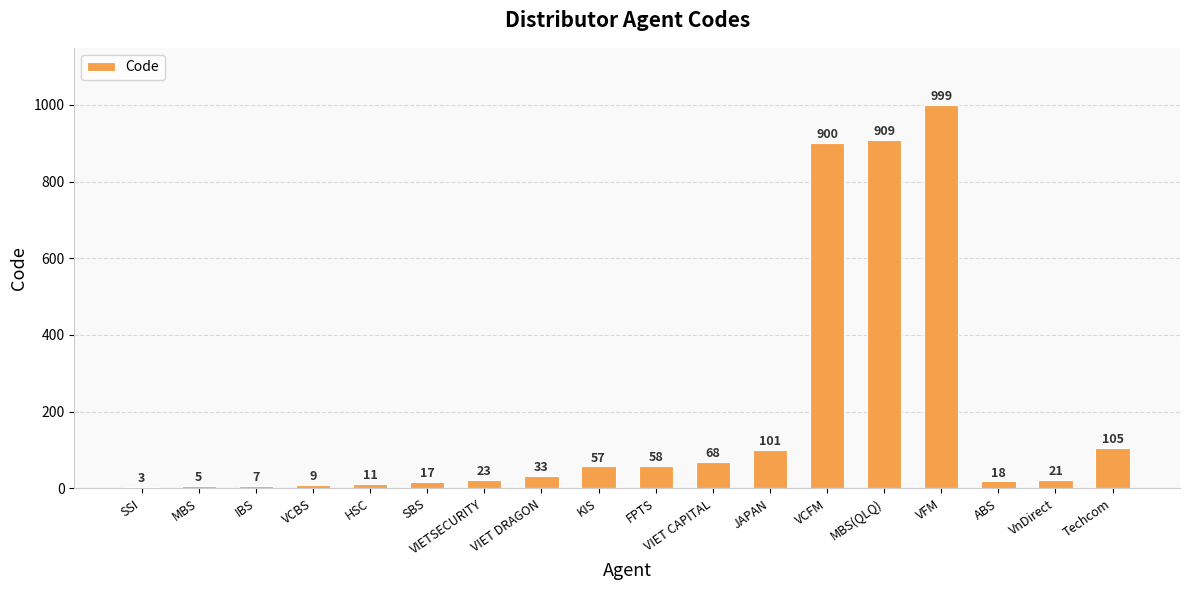

Where is the data nearest to the value 501?

Techcom